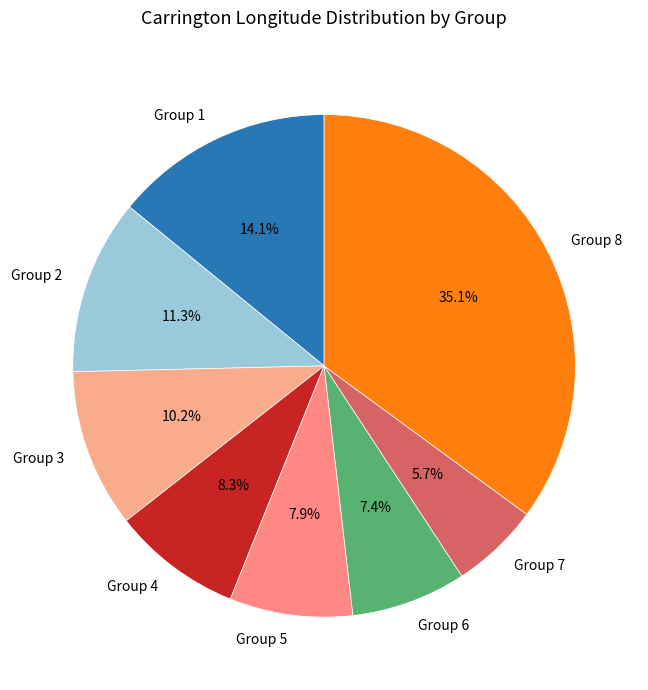

Approximately how many times larger is the value at Group 7 compared to Group 4?

0.7